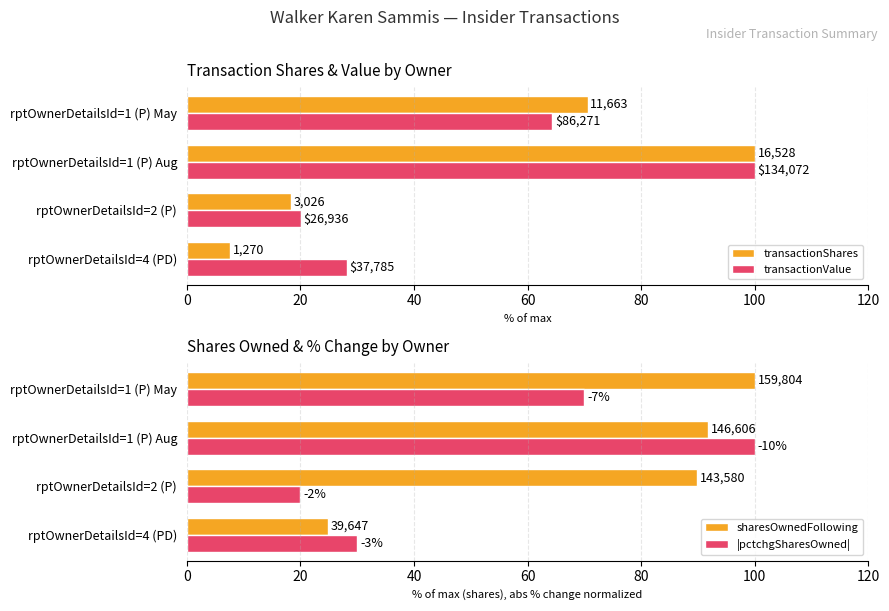

True or false: |pctchgSharesOwned| has a value of 38.0 at rptOwnerDetailsId=1 (P) Aug.

False